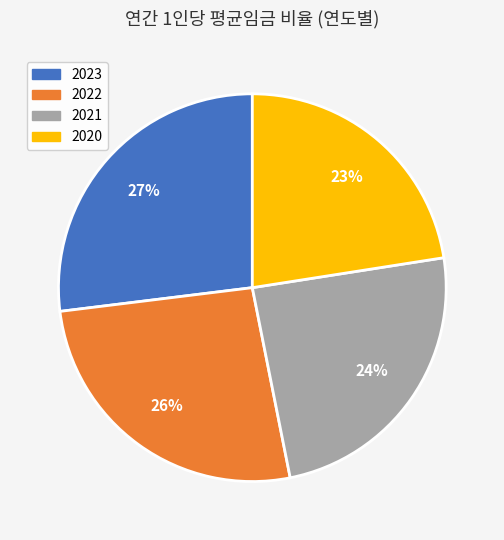

Between 2022 and 2020, which is larger?

2022